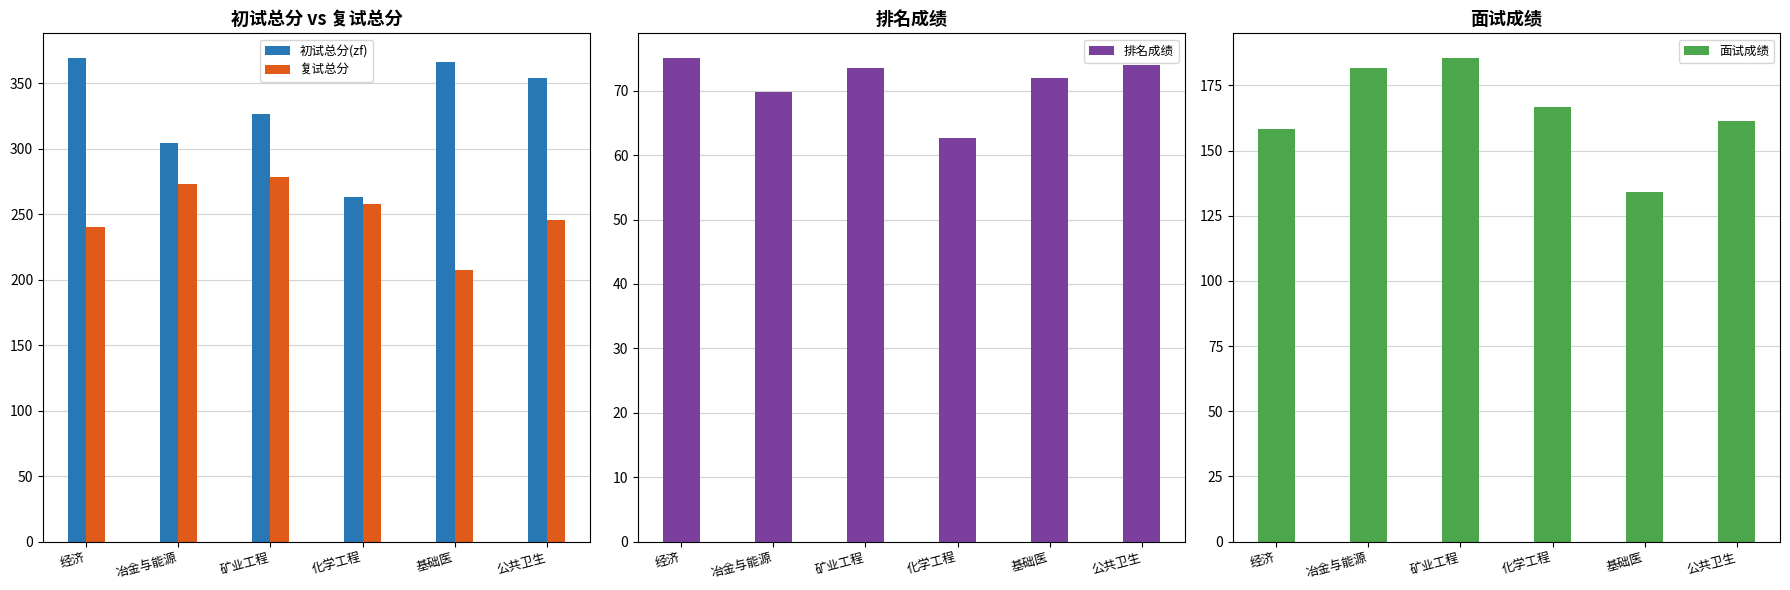

What is the difference between the 排名成绩 values at 基础医 and 经济?

3.2